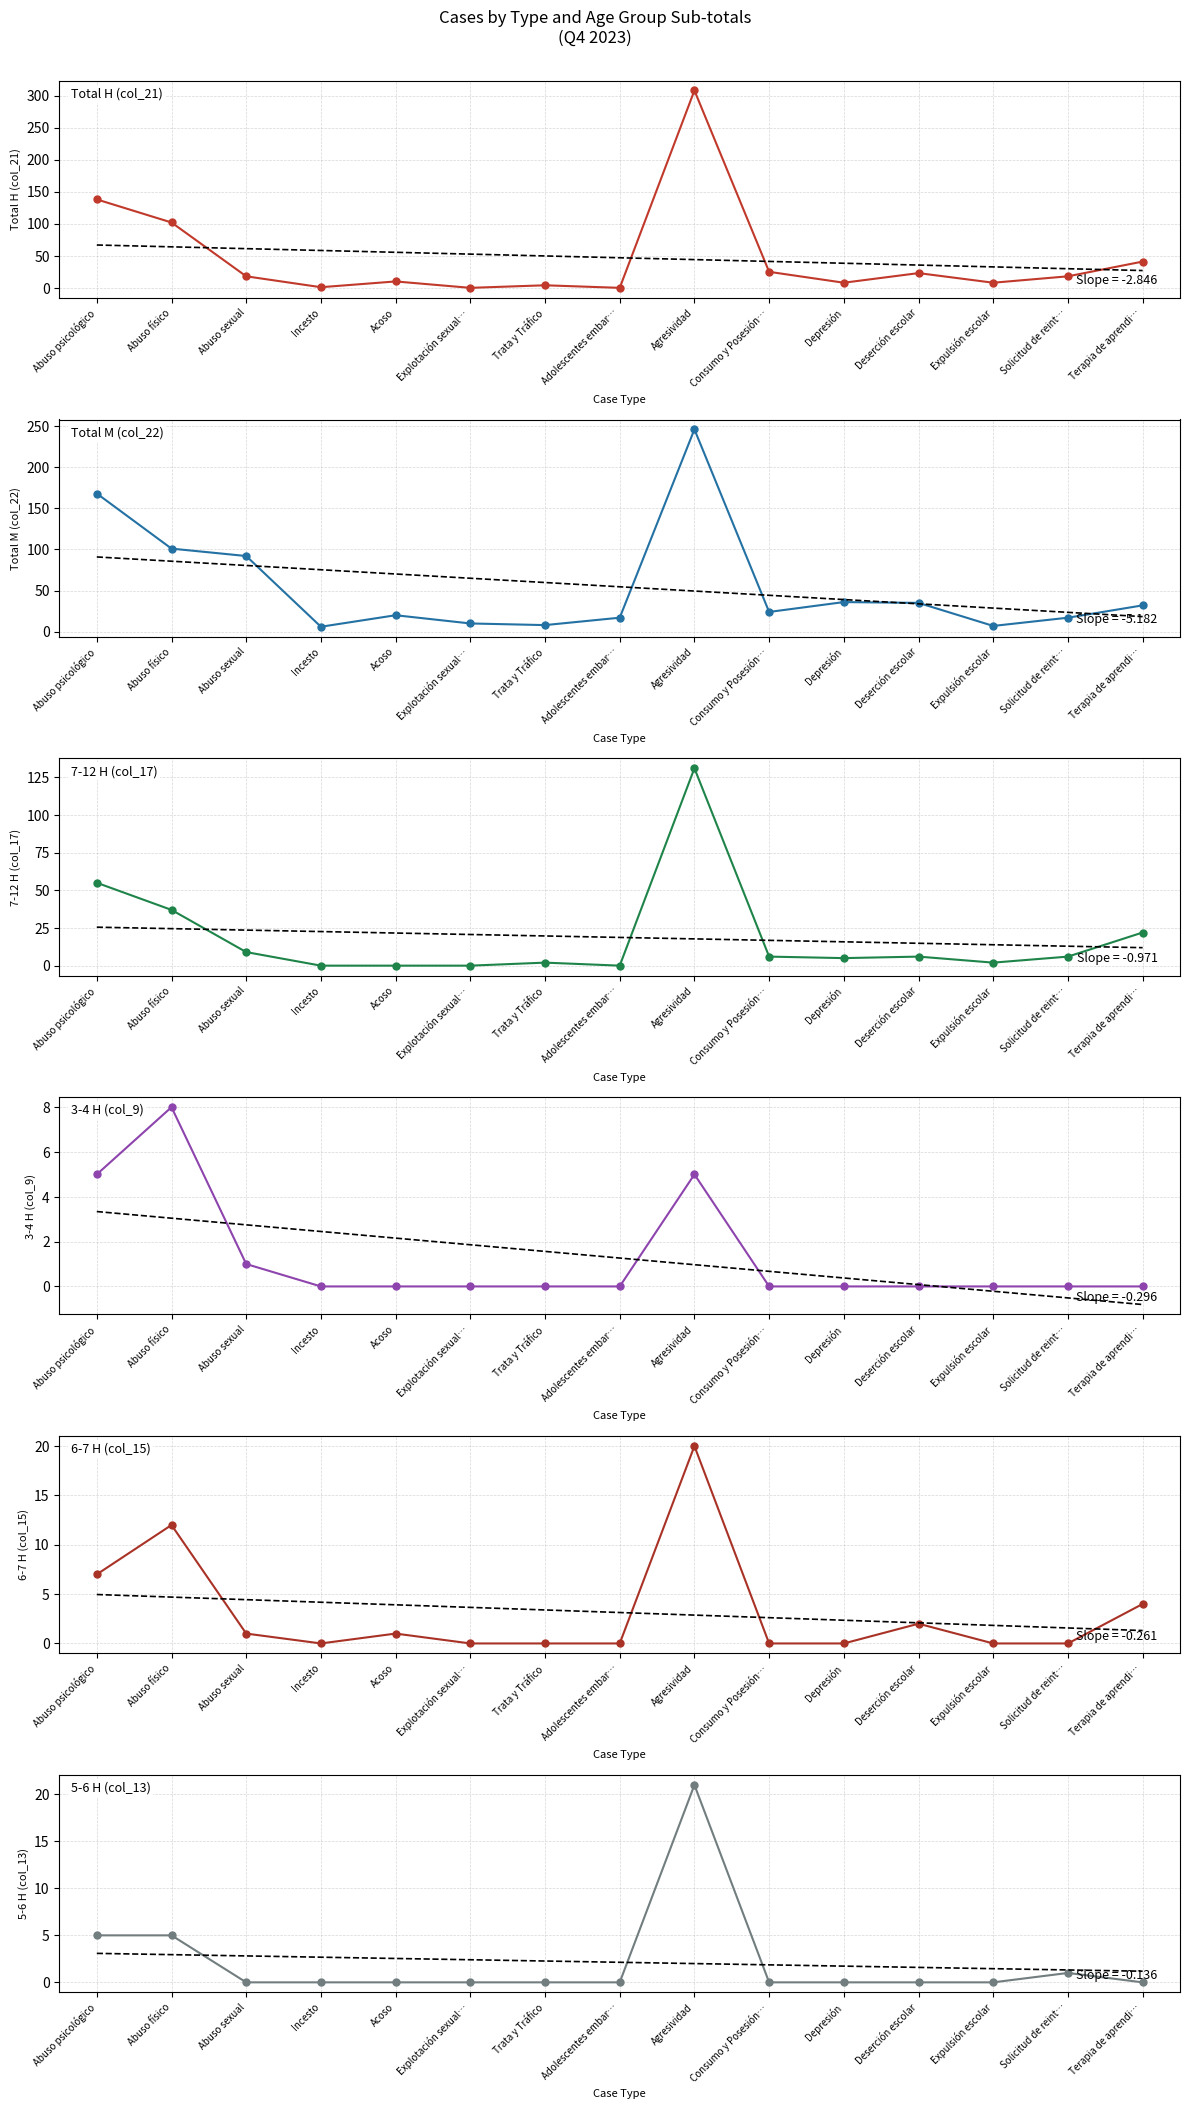

At which category is the sum across all series the highest?

Agresividad